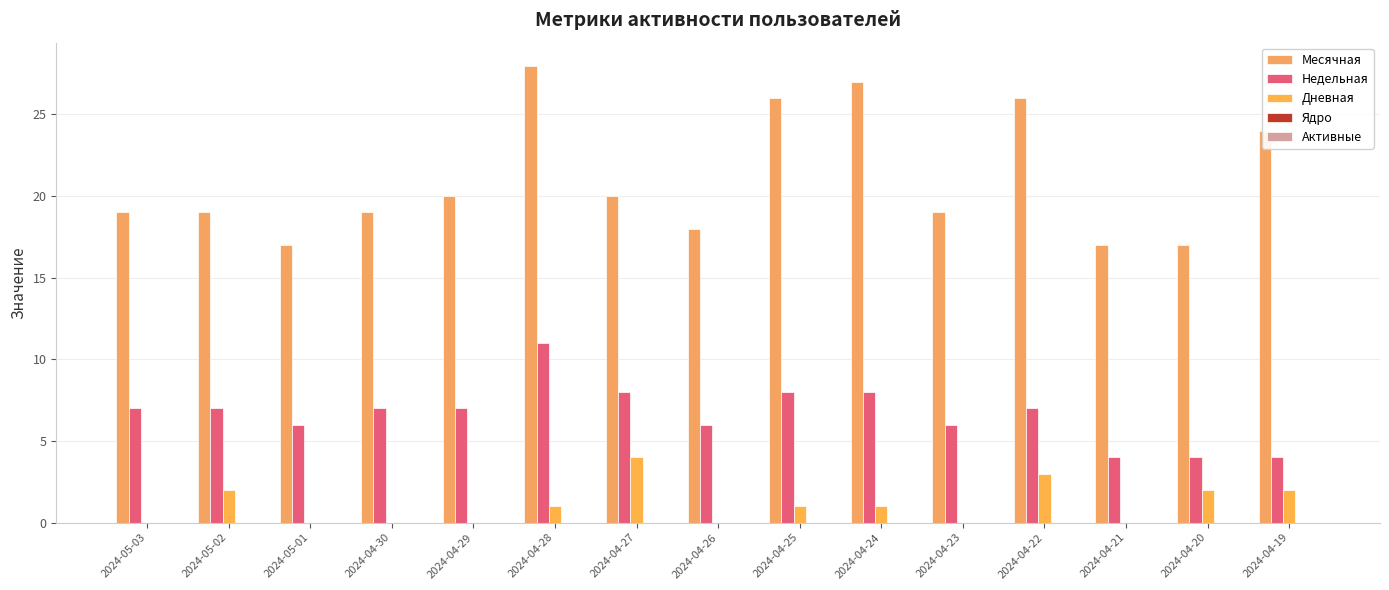

Count the number of data series in this chart.

3